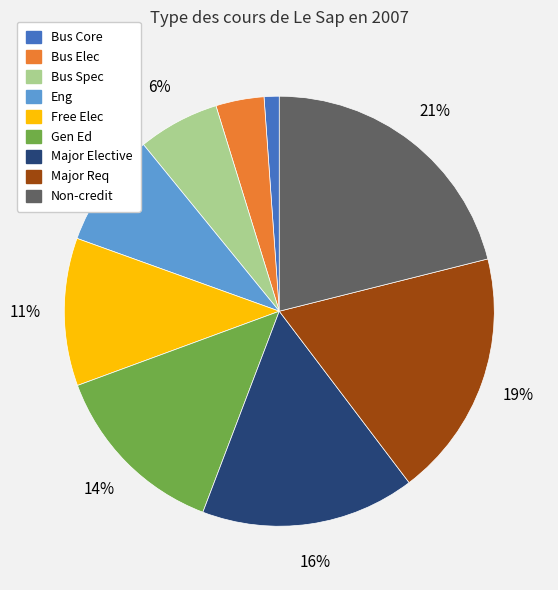

Is it true that Gen Ed is 14% of the pie?

True